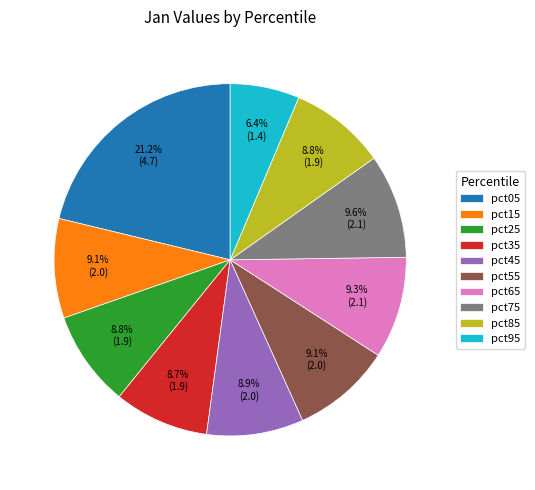

To the nearest percent, what is the combined percentage of pct75 and pct25?

18%